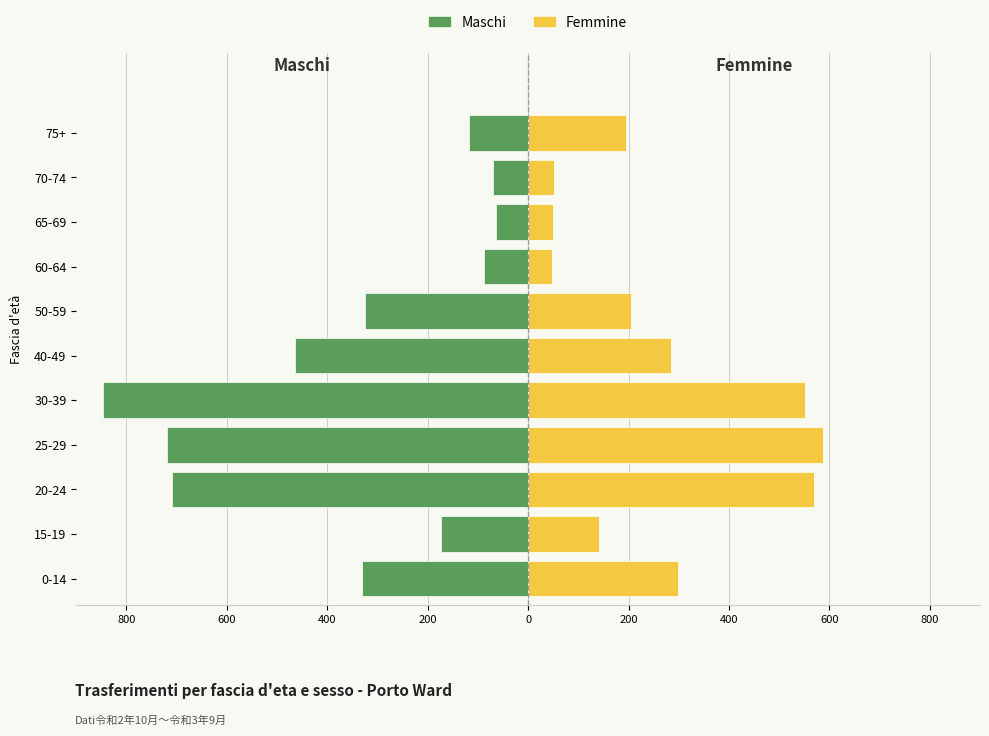

Is it true that Femmine equals 141 at 15-19?

True